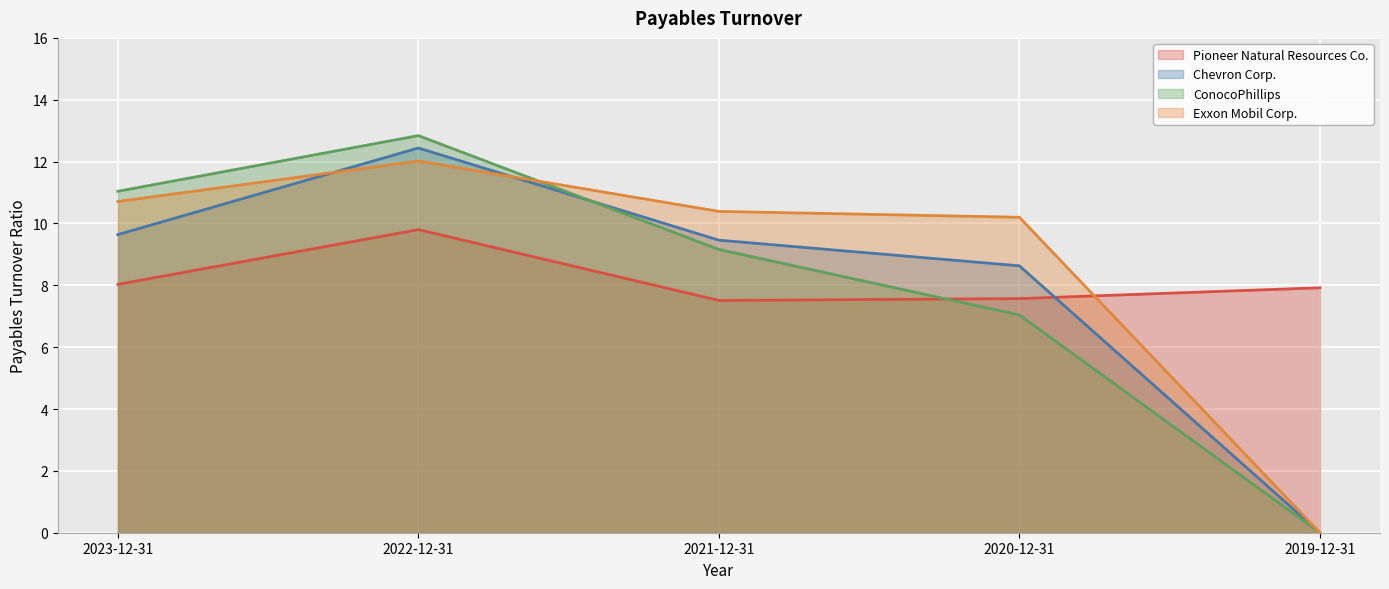

Which series has the largest range (max minus min)?

ConocoPhillips